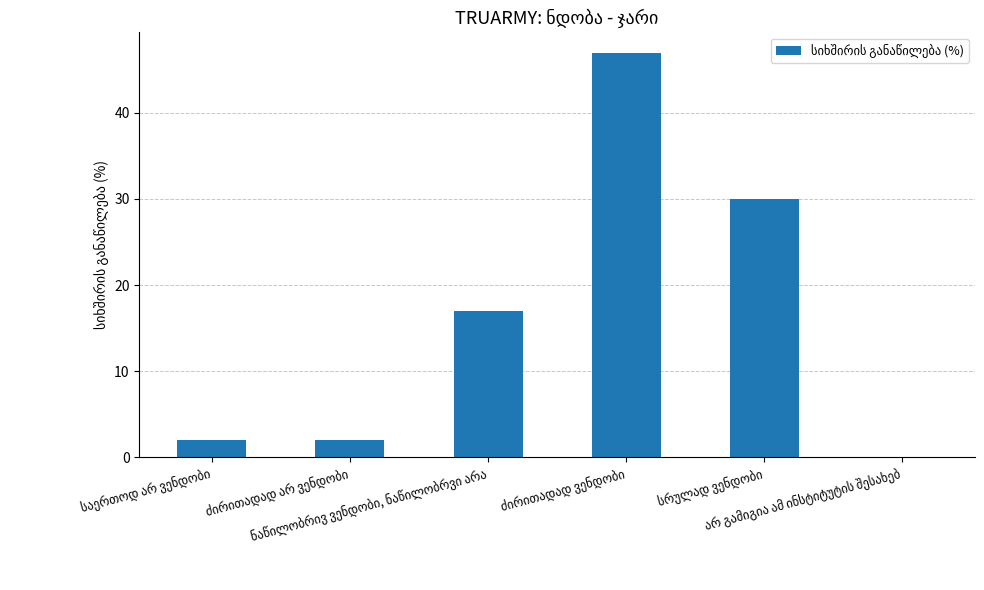

What is the maximum value shown in the chart?

47